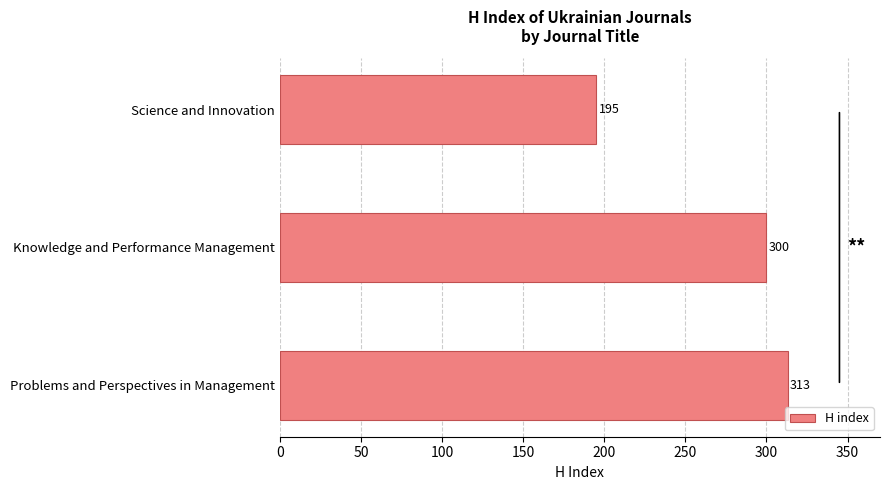

Are the bars horizontal?

Yes